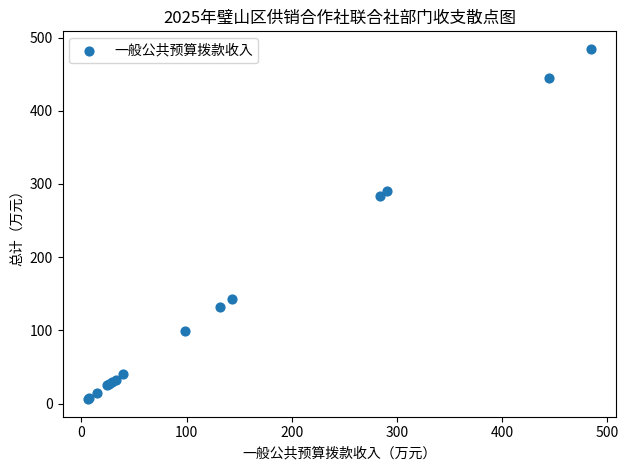

What Y value in the scatter plot is closest to 245?

283.8